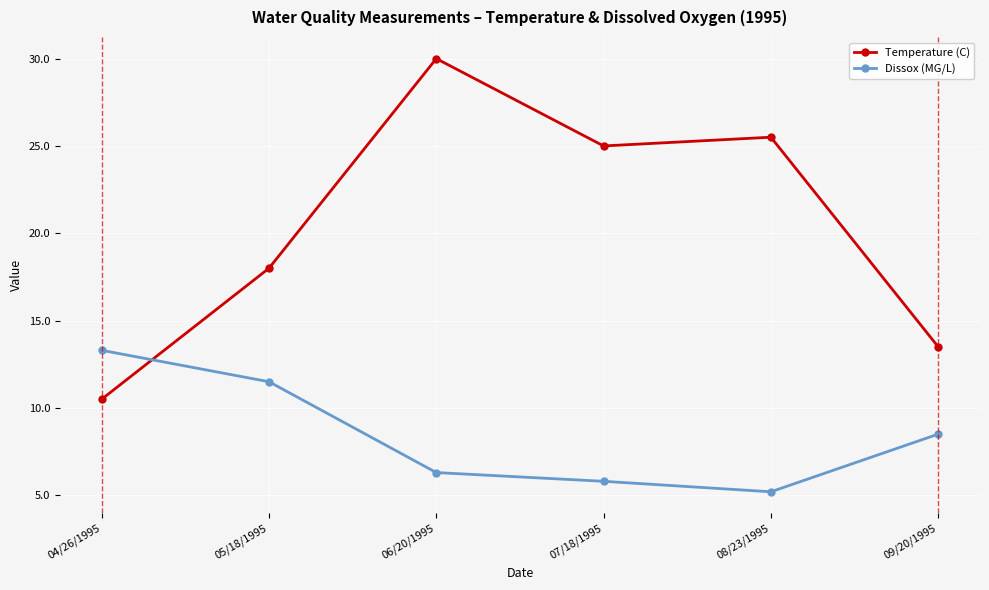

List the series in order of their overall mean, highest first.

Temperature (C), Dissox (MG/L)